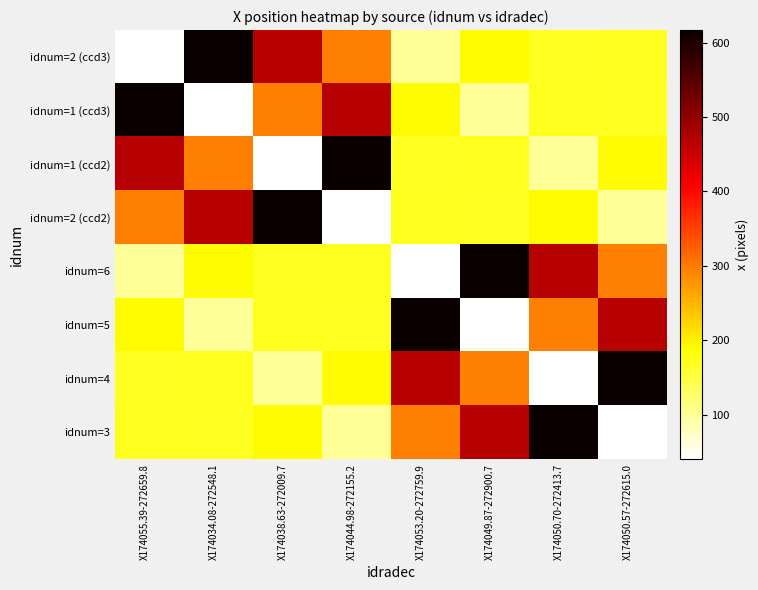

How many data points does each series have?

8